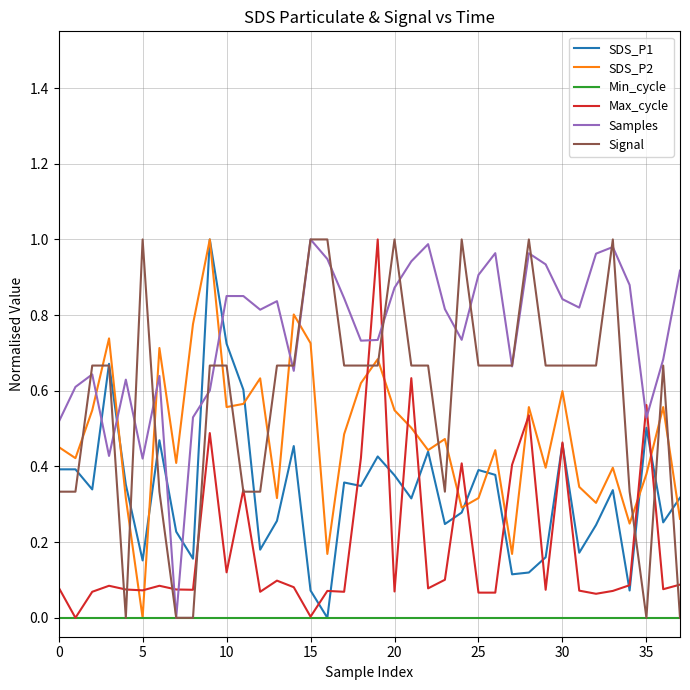

Which category has the highest value in the SDS_P2 series?

9